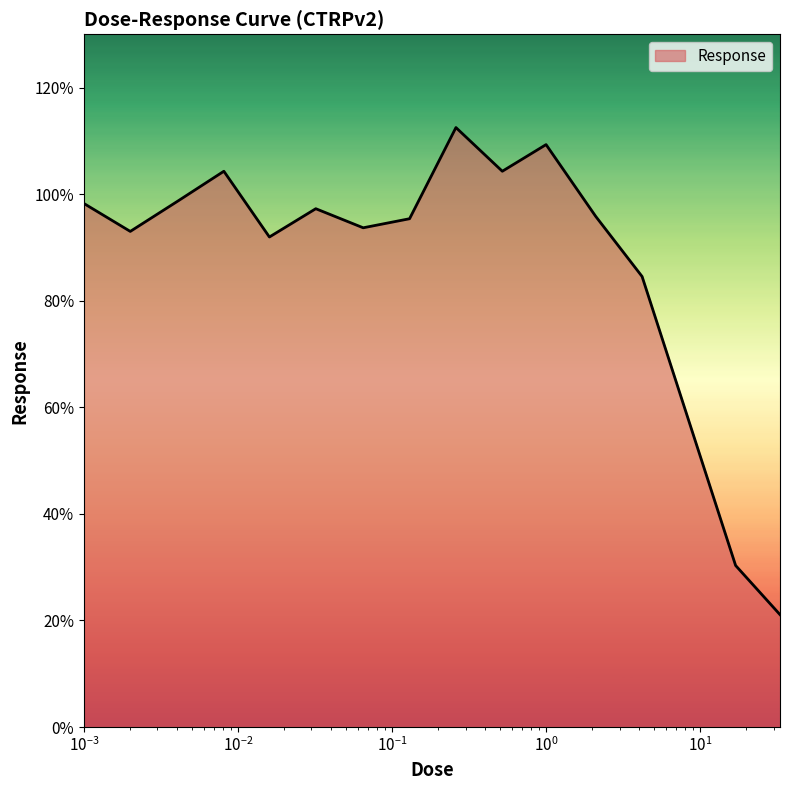

What is the difference between the maximum and minimum values?

91.4